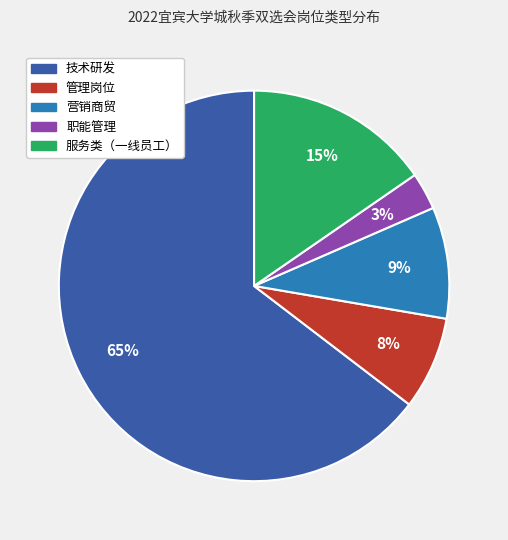

Which category has the smallest portion of the pie?

职能管理